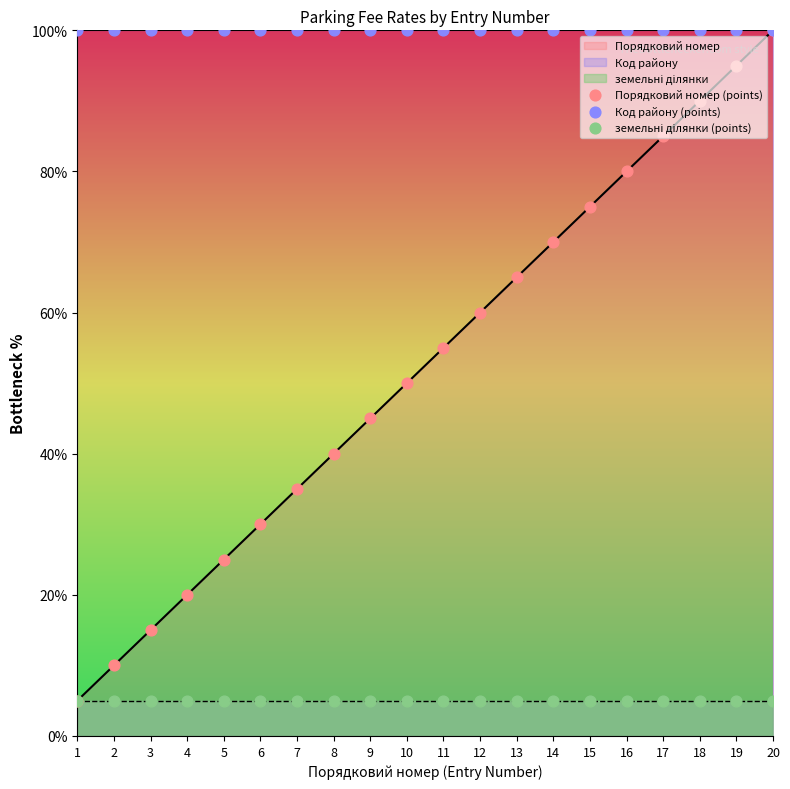

At how many categories does at least one series exceed 0?

20